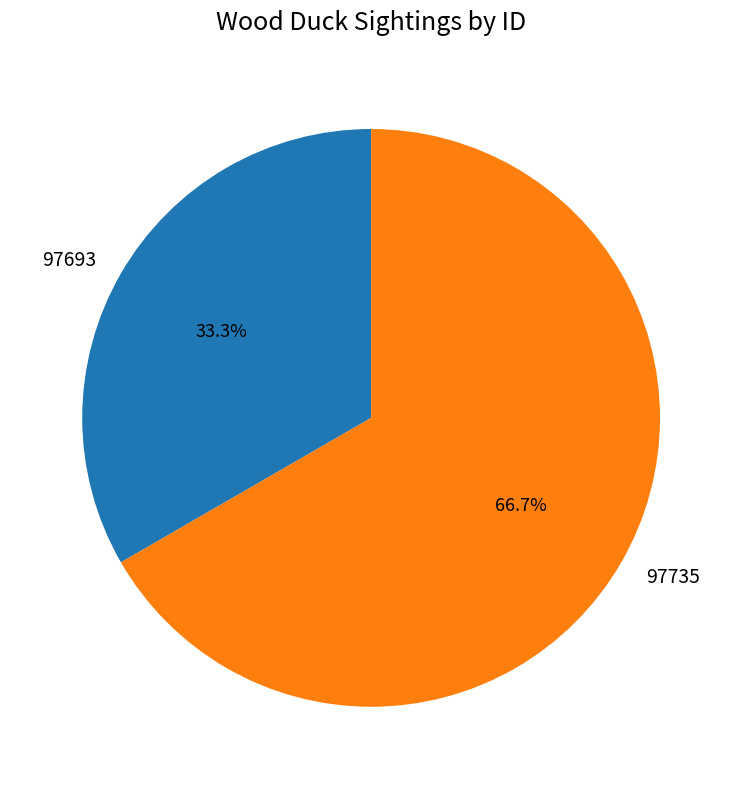

To the nearest percent, what percentage of the pie is 97693?

33%